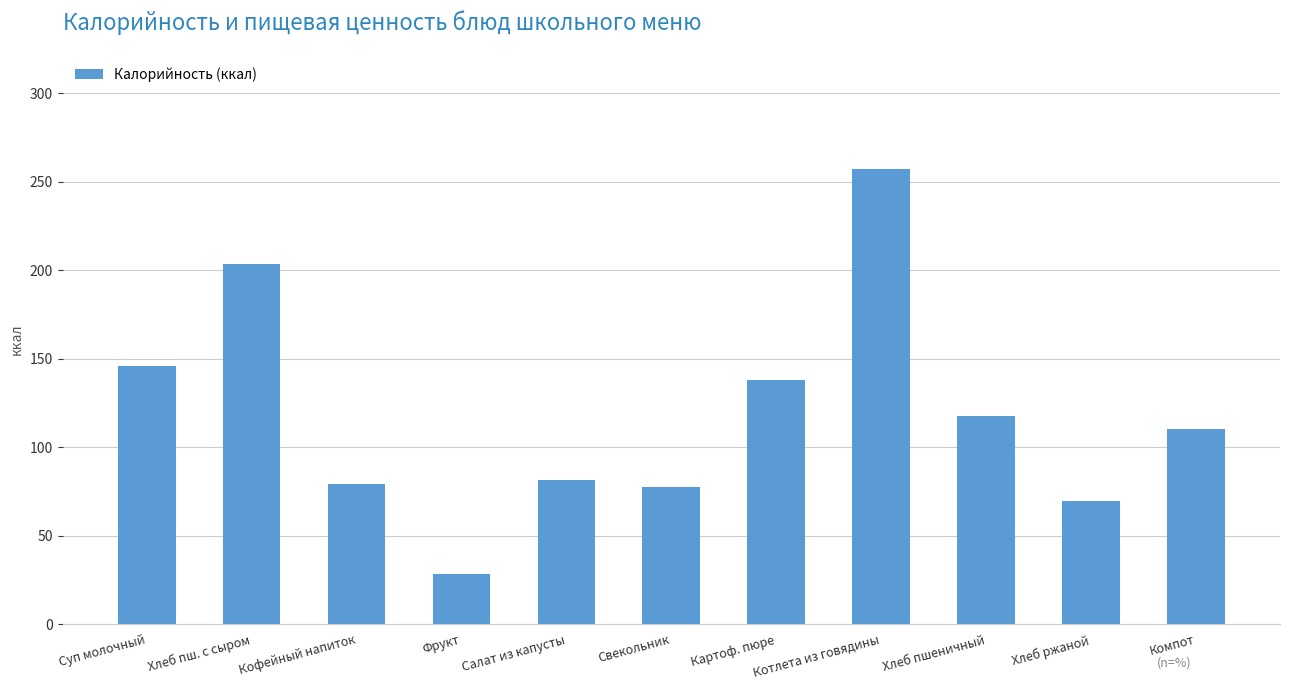

What is the difference between the maximum and minimum values?

229.2